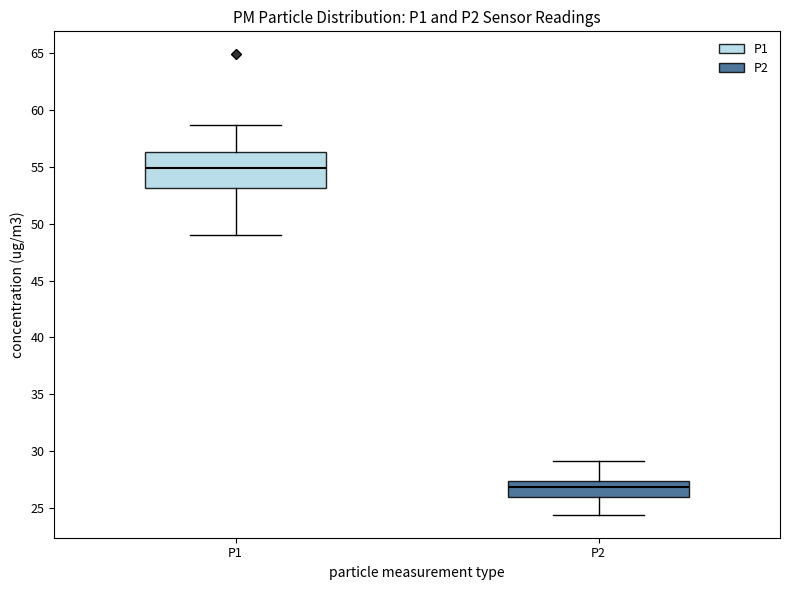

Where is the upper edge of the box for P1 on the y-axis? The values are not printed on the chart, so give them approximately, as read against the axis.

56.5